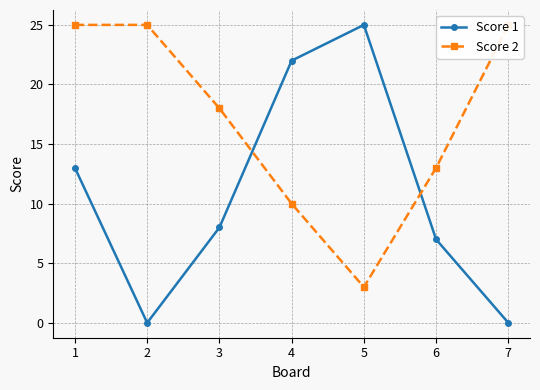

How many lines are shown in the chart?

2